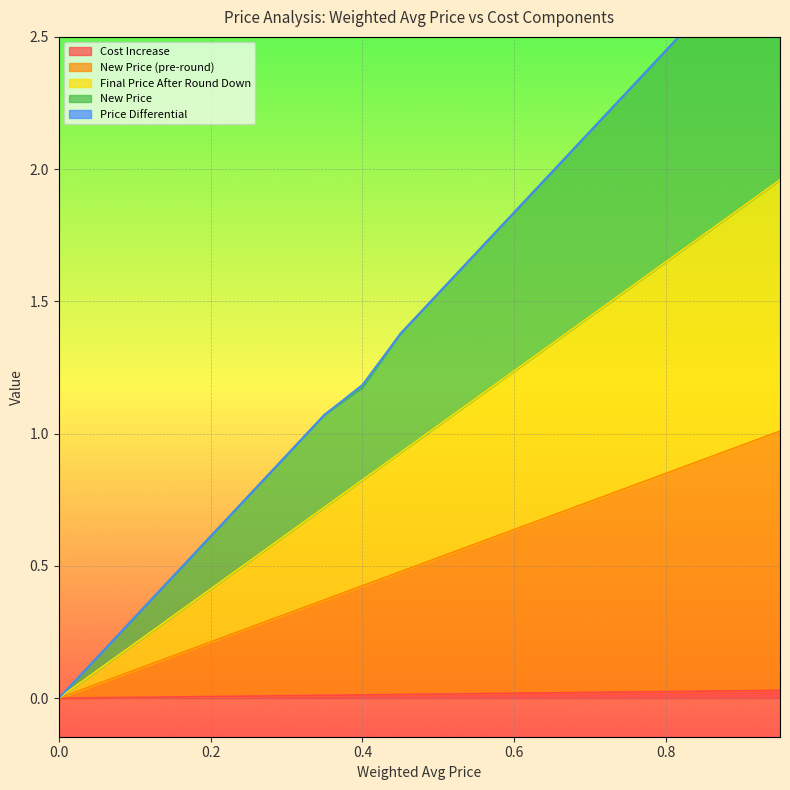

What is the label of the 4th point from the right?

0.8